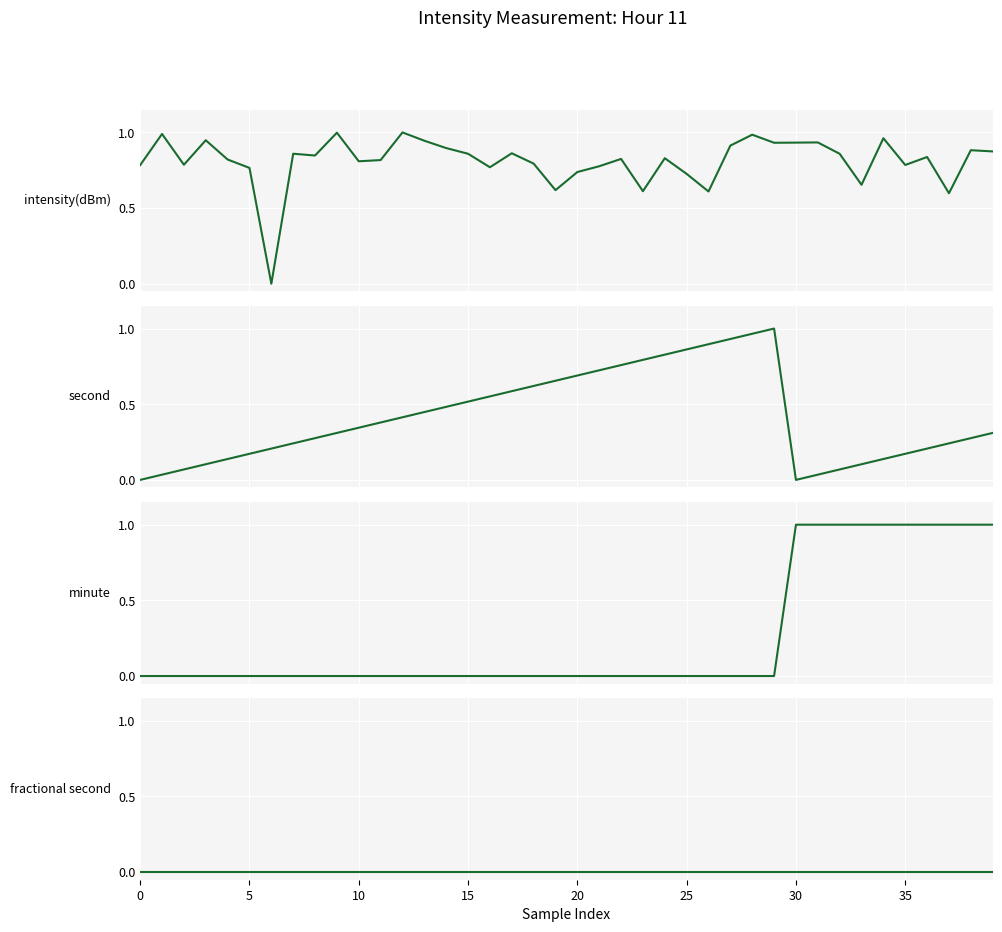

What are all the series names shown in the legend?

intensity(dBm), second, minute, fractional second